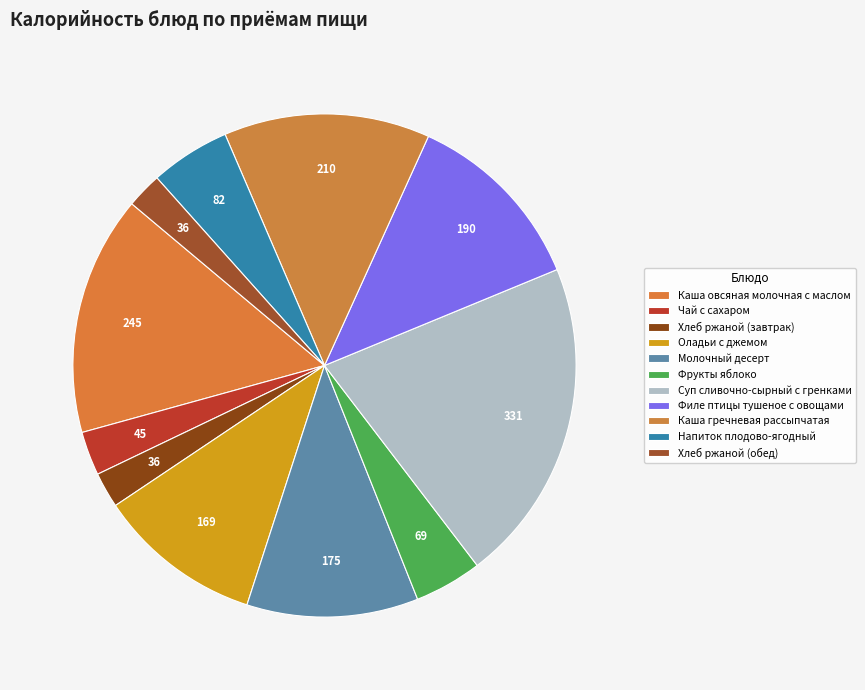

Is there any slice that represents more than half of the pie?

No